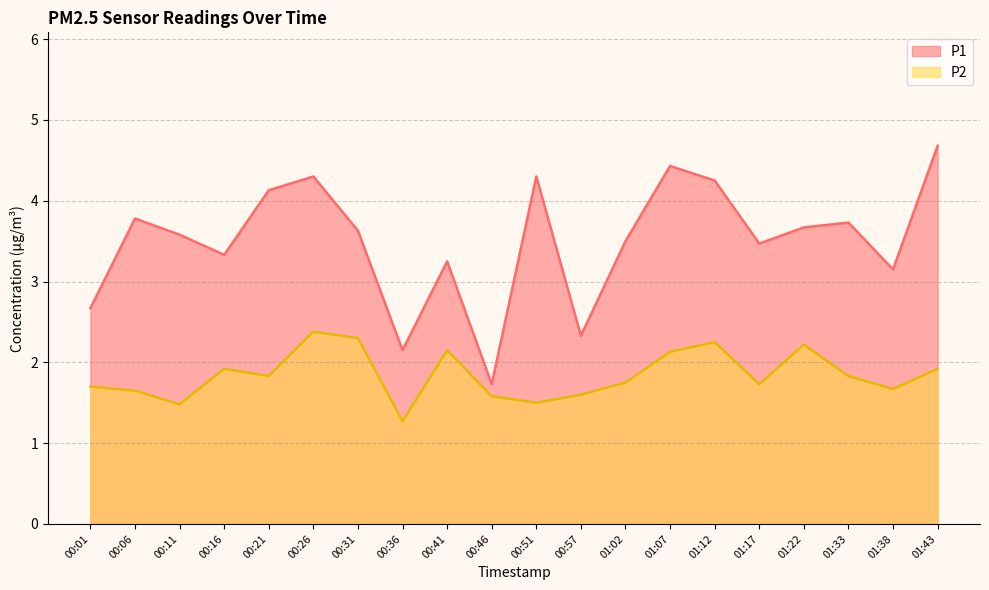

Reading right to left, extract all data points from this chart.

P1: 4.7	3.1	3.7	3.7	3.5	4.2	4.4	3.5	2.3	4.3	1.7	3.2	2.1	3.6	4.3	4.1	3.3	3.6	3.8	2.7
P2: 1.9	1.7	1.8	2.2	1.7	2.2	2.1	1.8	1.6	1.5	1.6	2.1	1.3	2.3	2.4	1.8	1.9	1.5	1.6	1.7